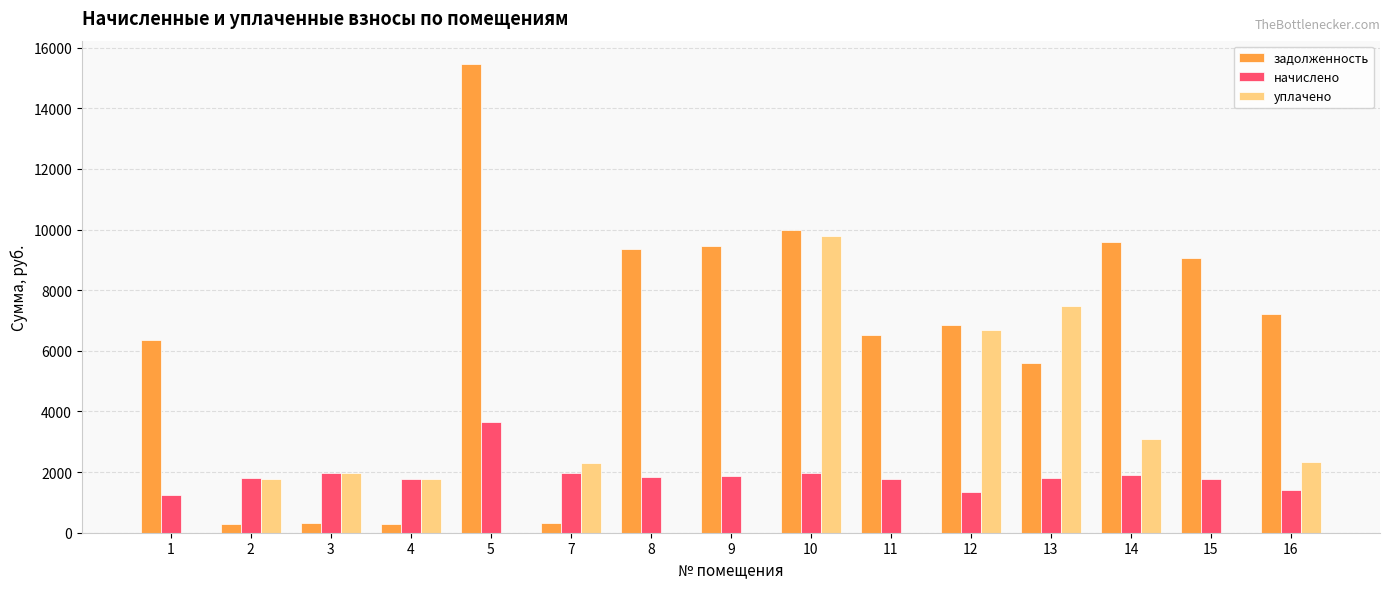

What is the sum of all уплачено values?

37186.7